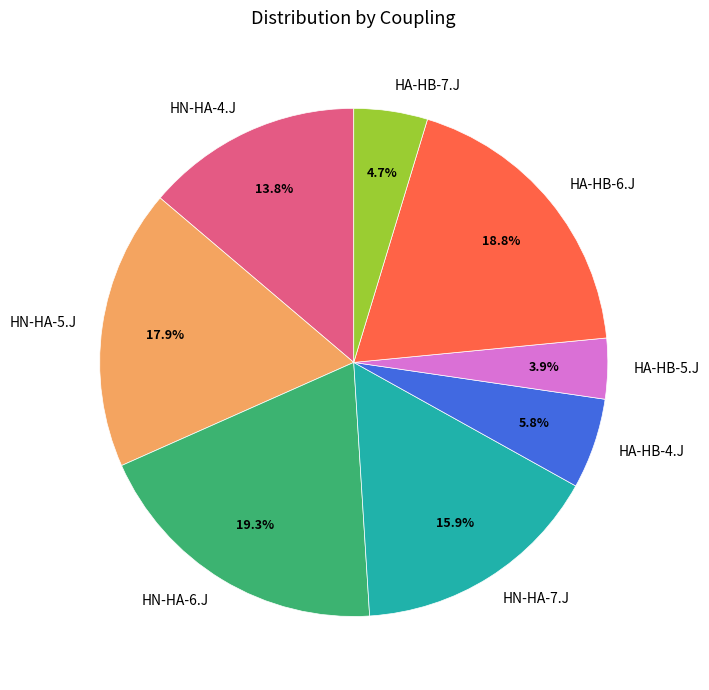

To the nearest percent, what is the average slice percentage?

12%